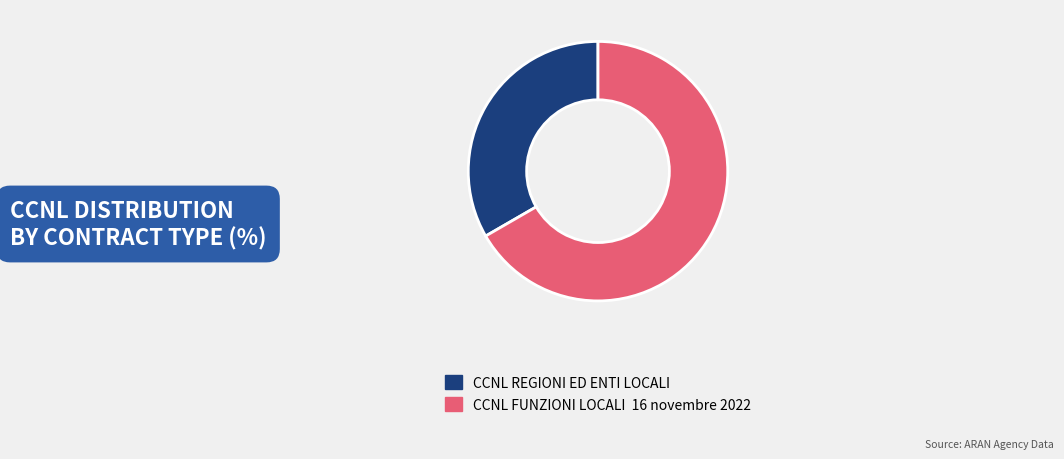

What is the ratio of the value at CCNL REGIONI ED ENTI LOCALI to the value at CCNL FUNZIONI LOCALI 16 novembre 2022?

0.5